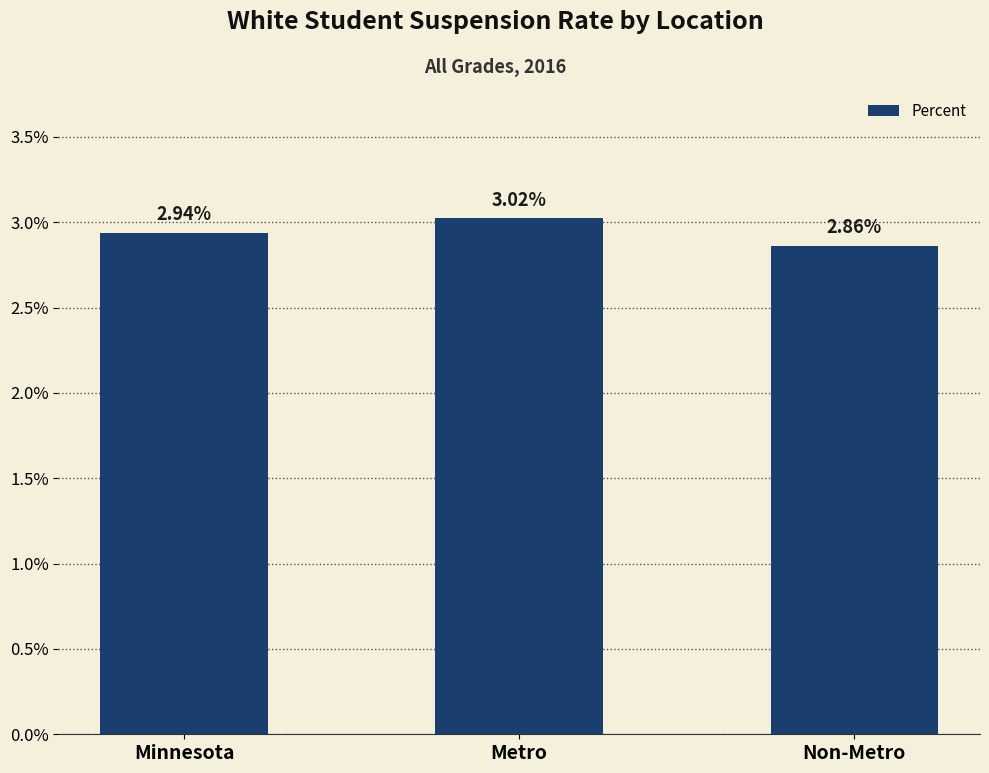

The value at Non-Metro is 0.0. True or false?

False